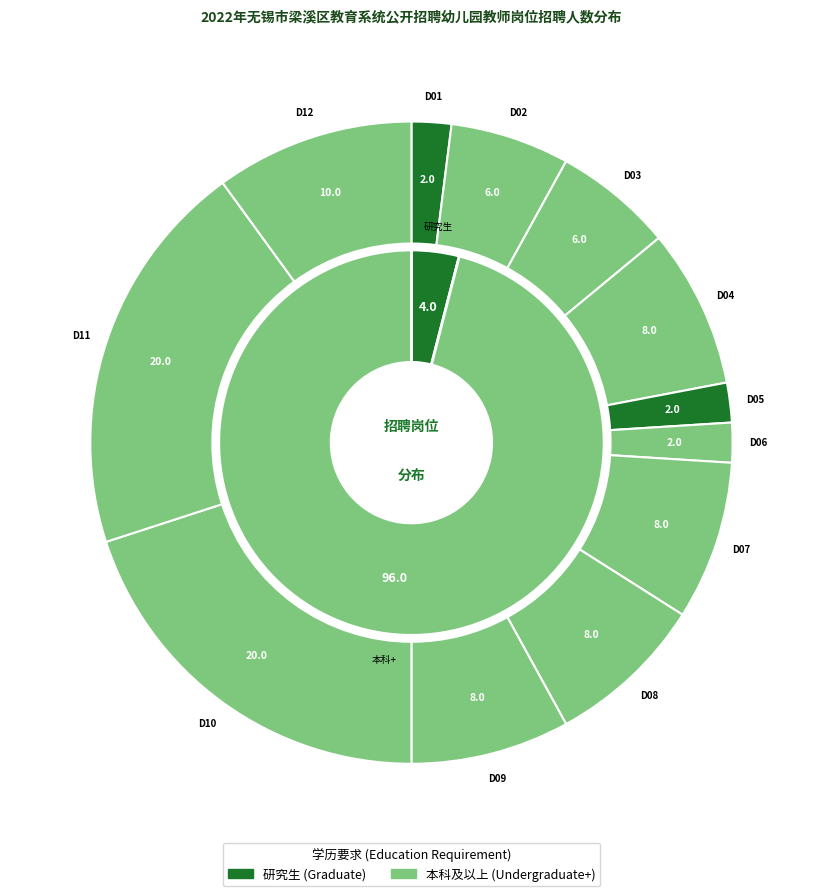

To the nearest percent, what percentage of the pie is D09?

8%